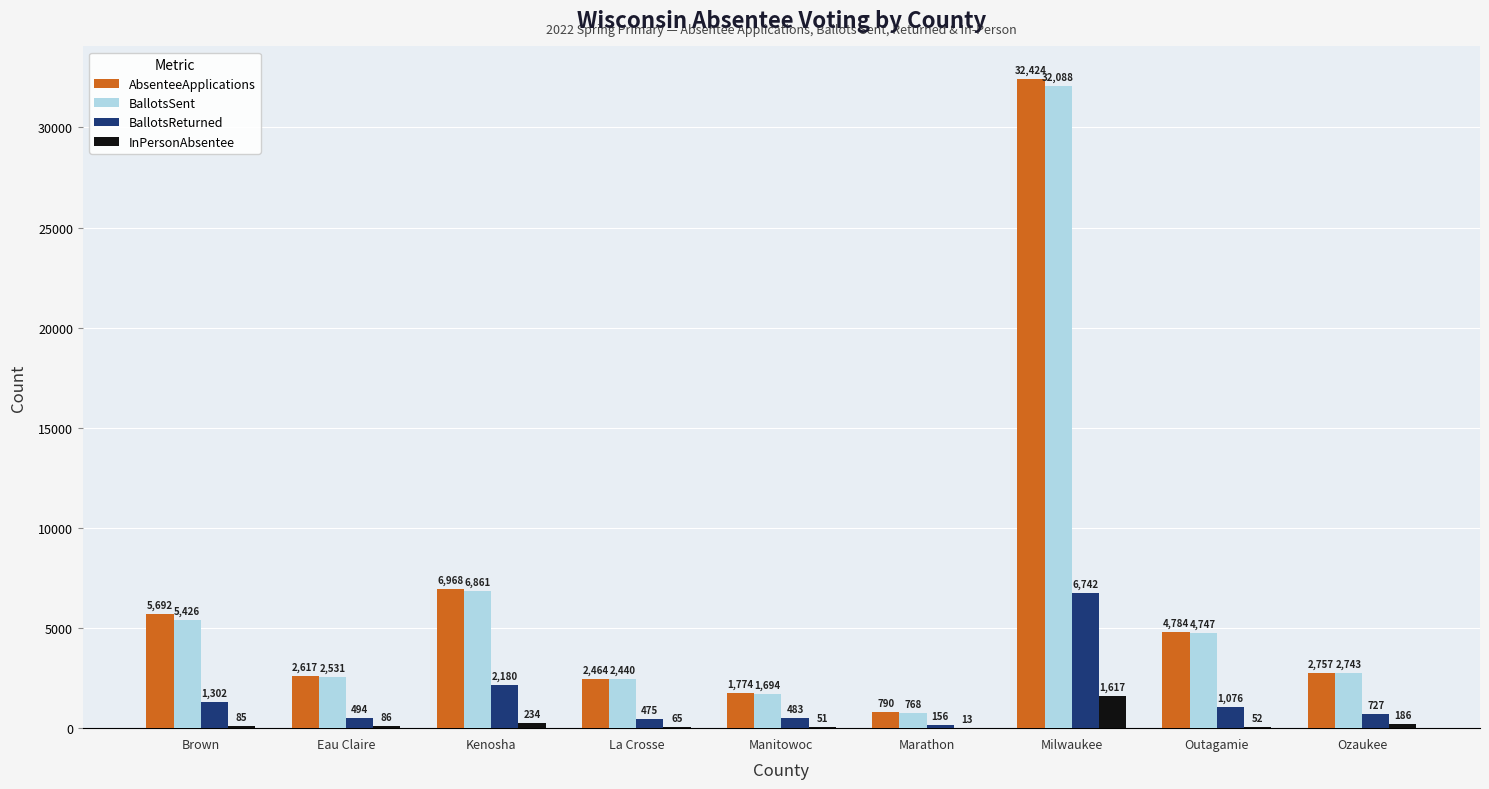

What is the greatest value displayed?

32424